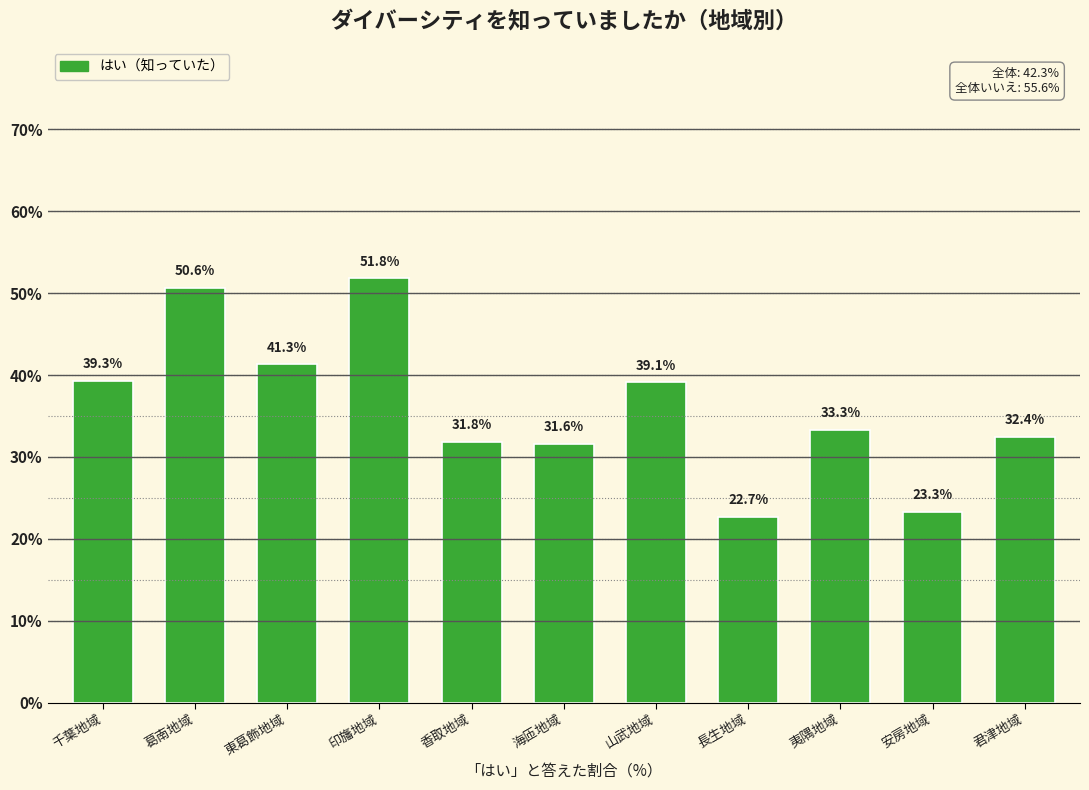

Reading left to right, extract all data points from this chart.

千葉地域=39.3	葛南地域=50.6	東葛飾地域=41.3	印旛地域=51.8	香取地域=31.8	海匝地域=31.6	山武地域=39.1	長生地域=22.7	夷隅地域=33.3	安房地域=23.3	君津地域=32.4